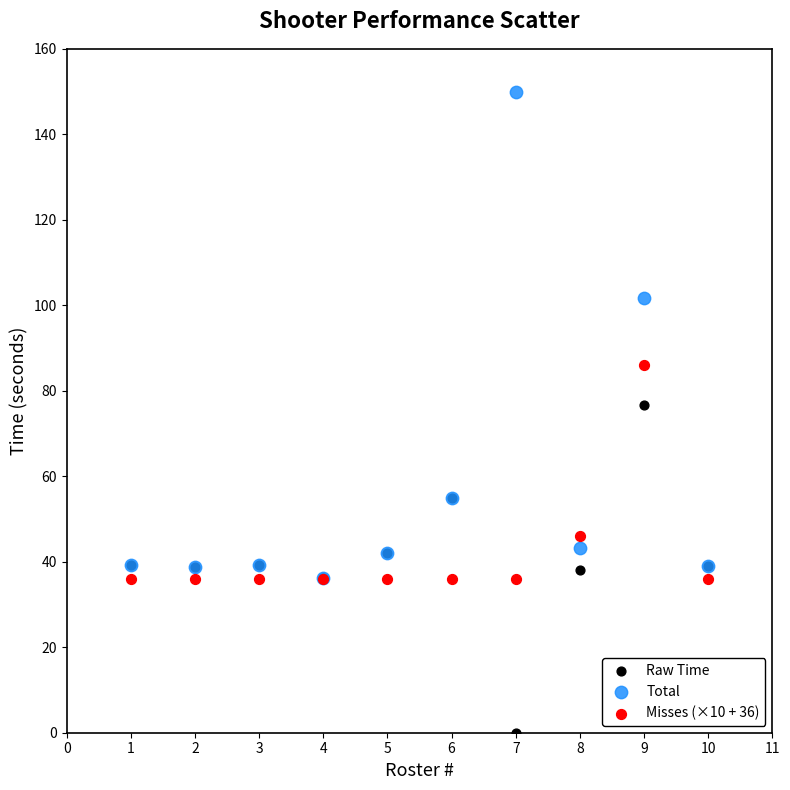

Across all series, what Y value is closest to 75?

76.6